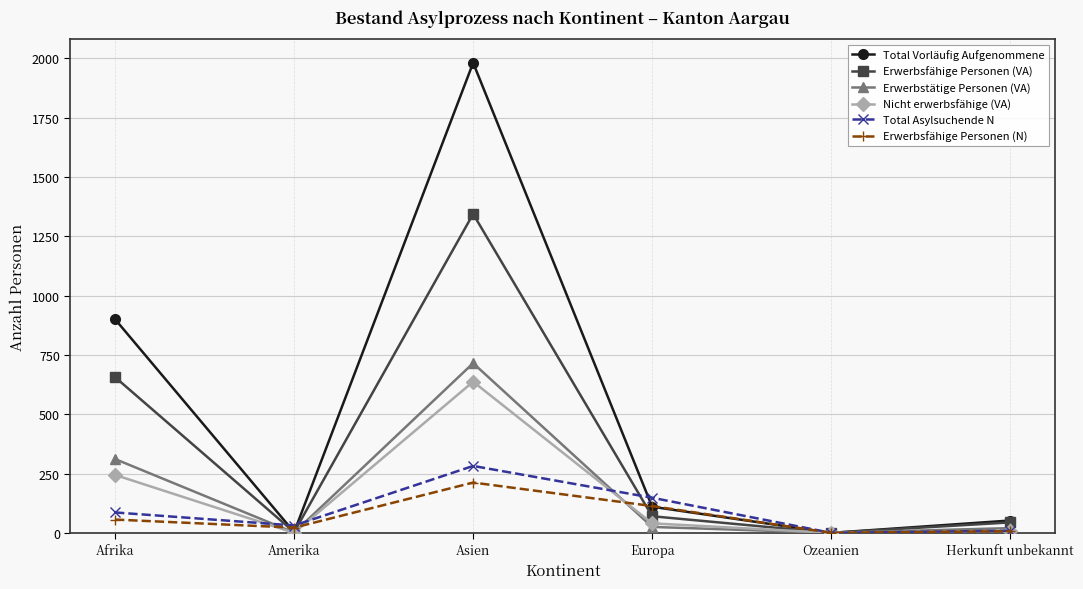

What is the spread (max minus min) of values at Afrika?

844